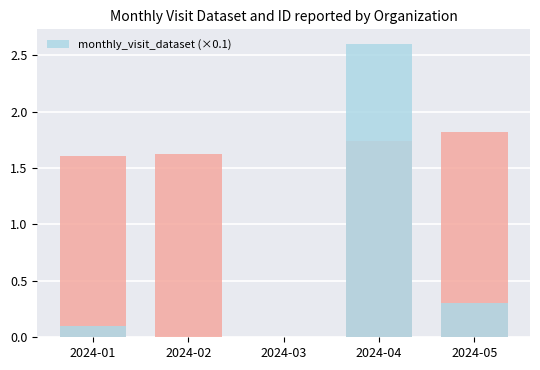

Is it true that the value at 2024-05 is 0.5?

False